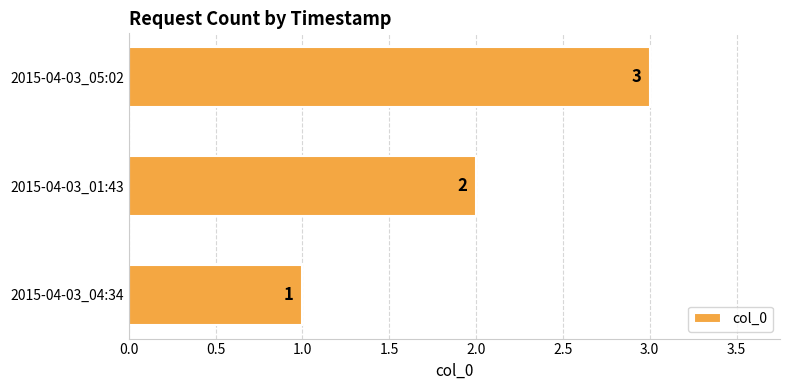

How many series are shown in this chart?

1